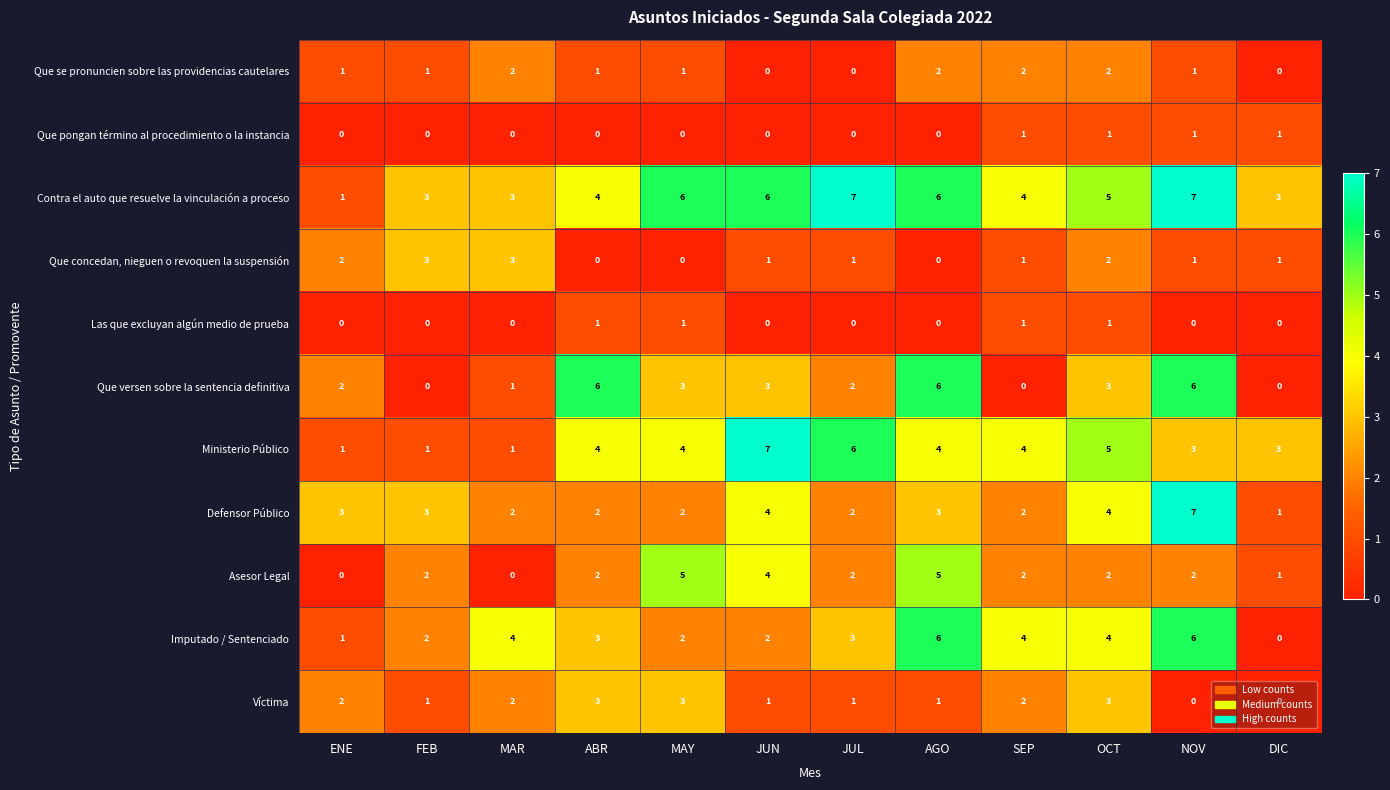

What is the difference between the maximum and second lowest values in the Que versen sobre la sentencia definitiva series?

6